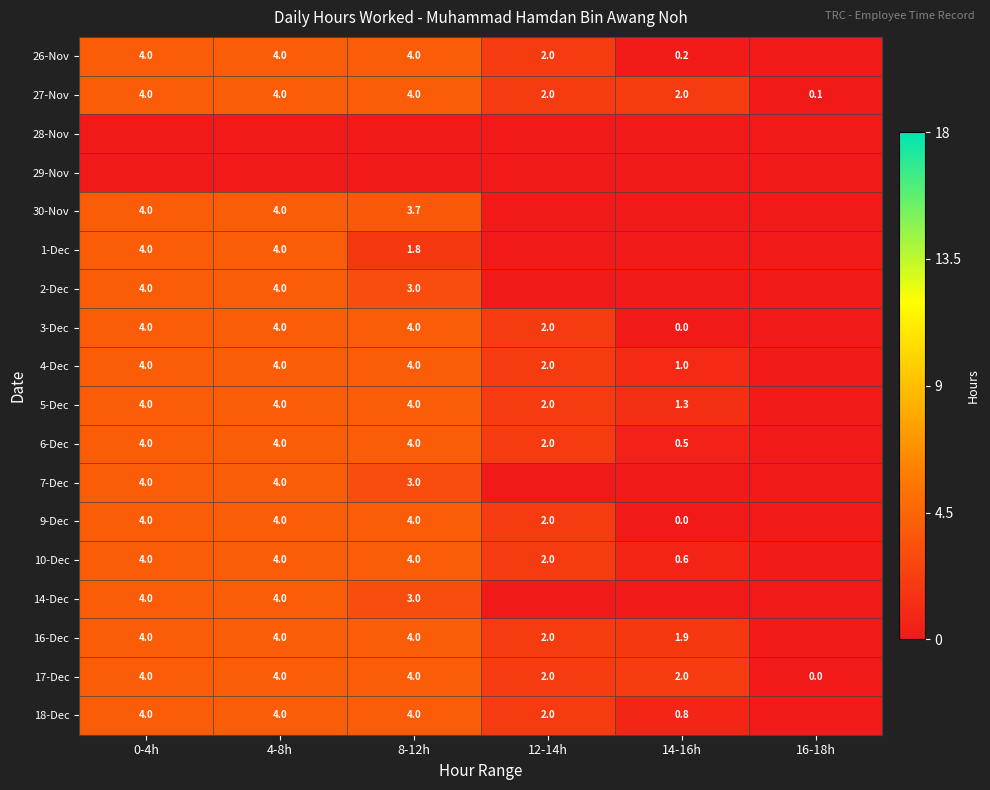

The 14-Dec series shows 7.2 at 0-4h. True or false?

False